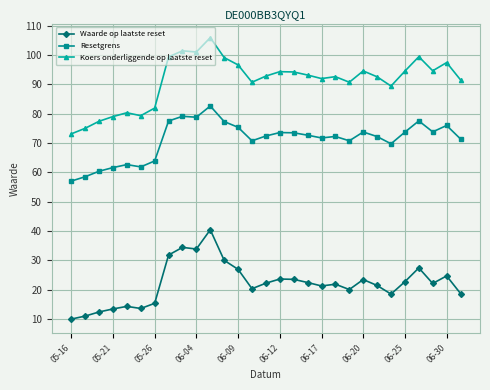

True or false: Koers onderliggende op laatste reset has more than 0 points higher than both neighbors.

True